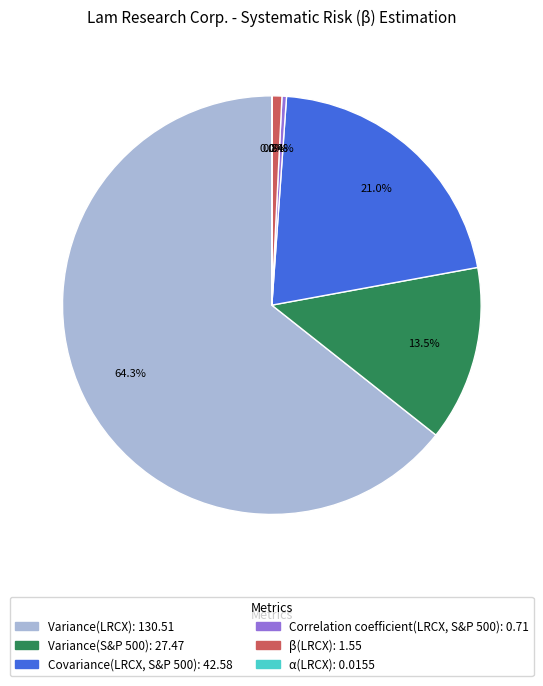

What is the ratio of the value at Covariance(LRCX, S&P 500) to the value at Variance(LRCX)?

0.3